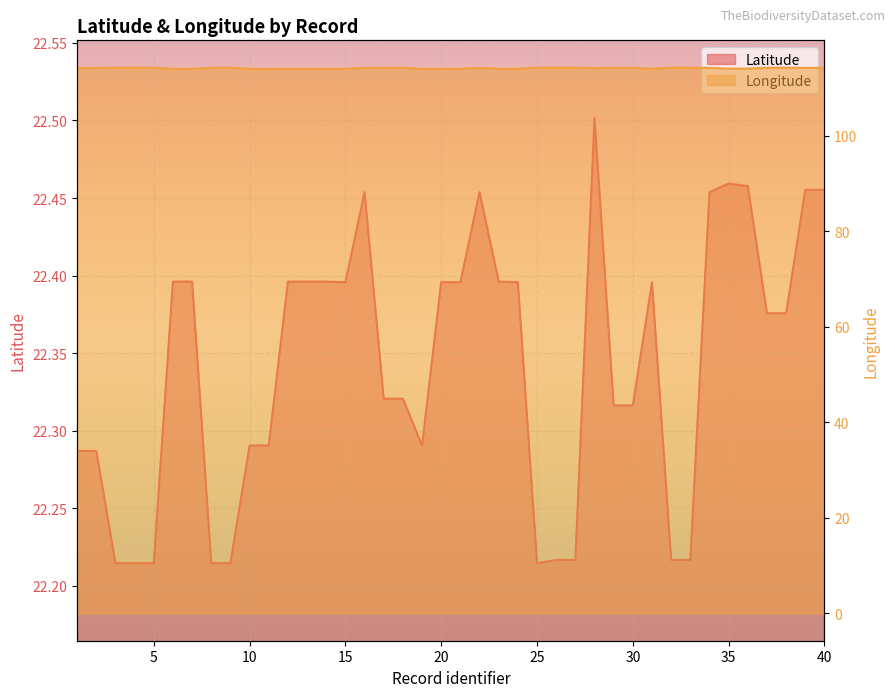

Rank the series at 40 from lowest to highest value.

Latitude, Longitude